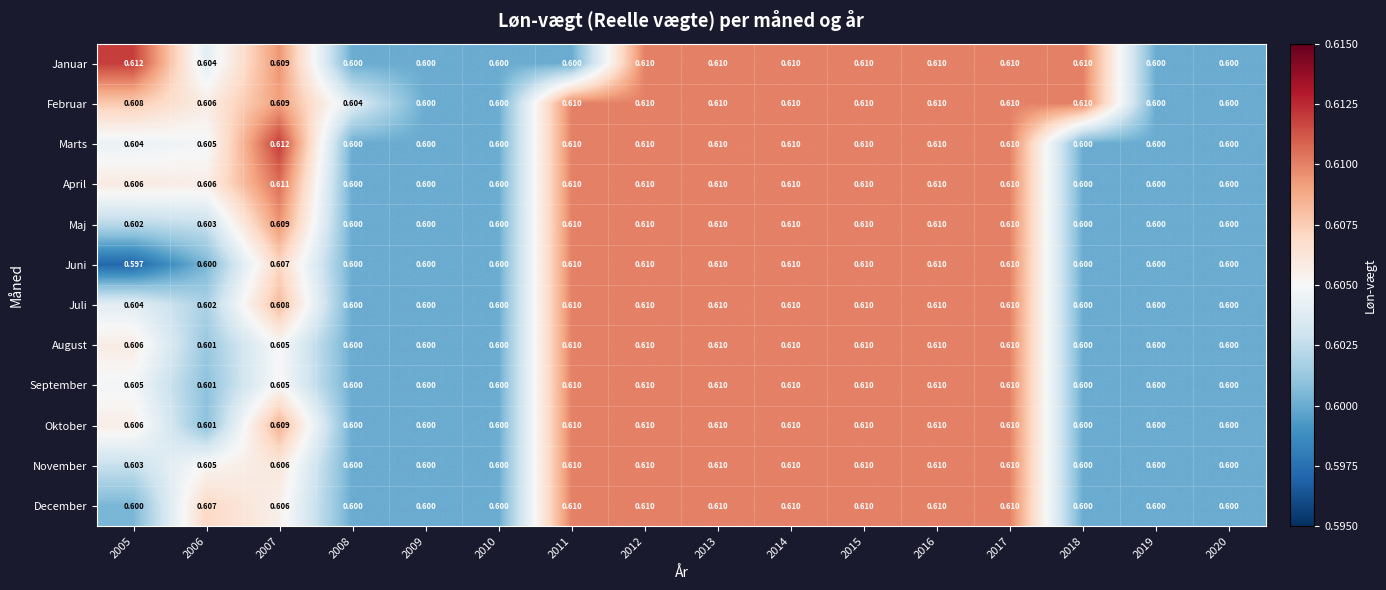

Which series has the largest total across all categories?

Februar